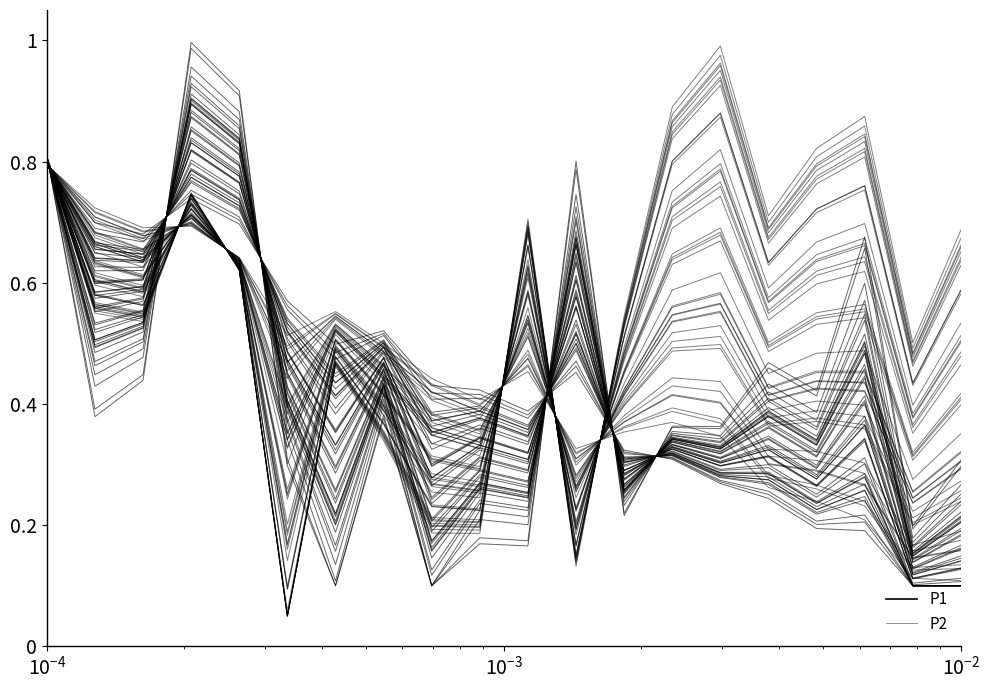

What is the sum of all P2_trace_0 values?

10.8